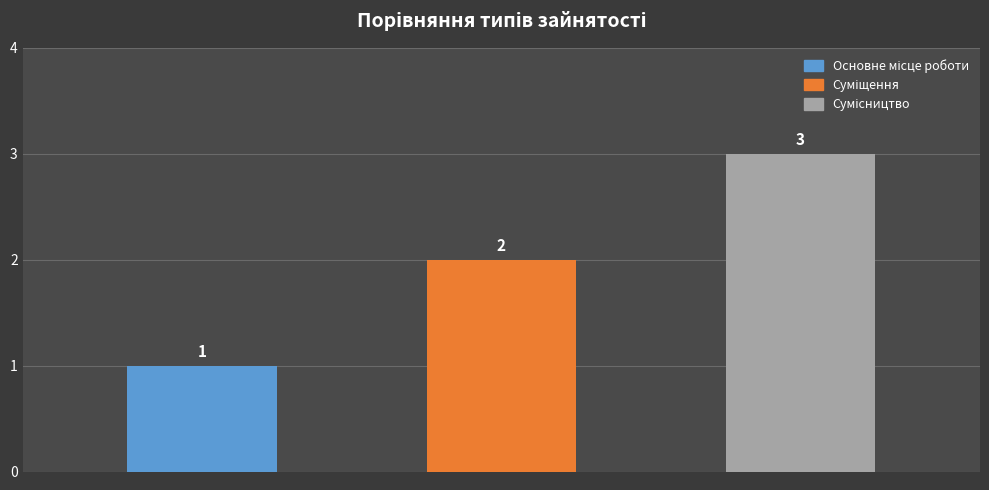

What is the difference between the maximum and minimum values?

2